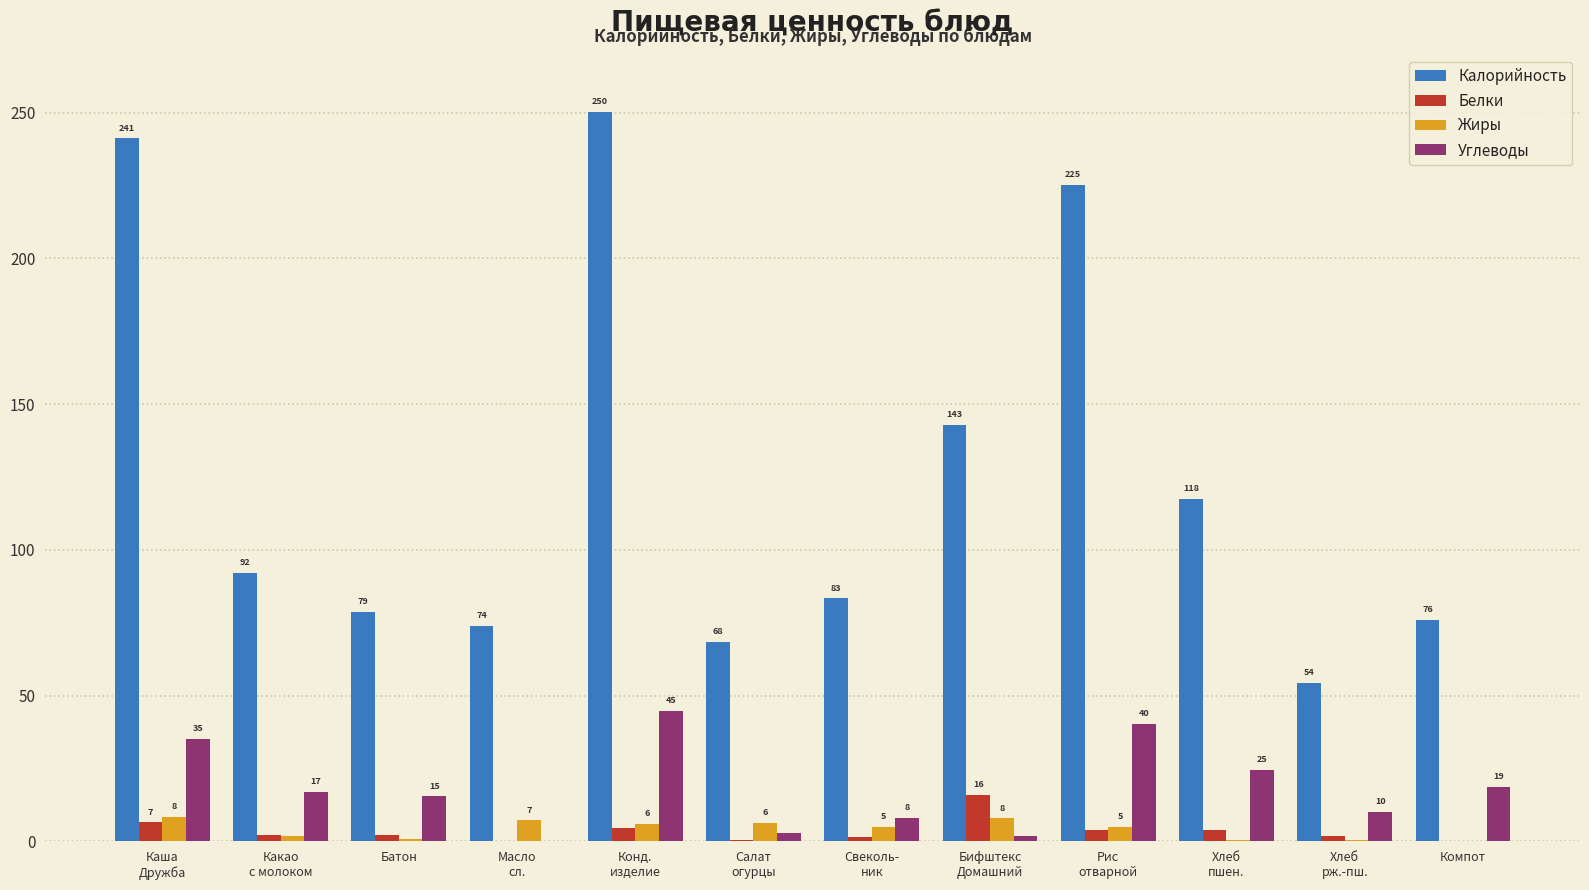

What are all the series names shown in the legend?

Калорийность, Белки, Жиры, Углеводы